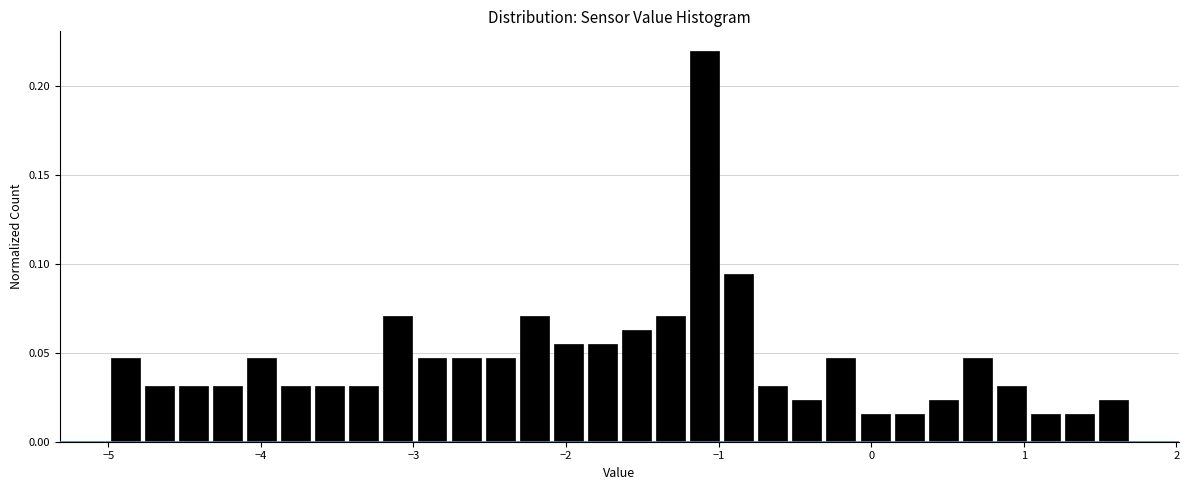

Read against the x-axis, roughly where is the centre of the tallest bar?

-1.1